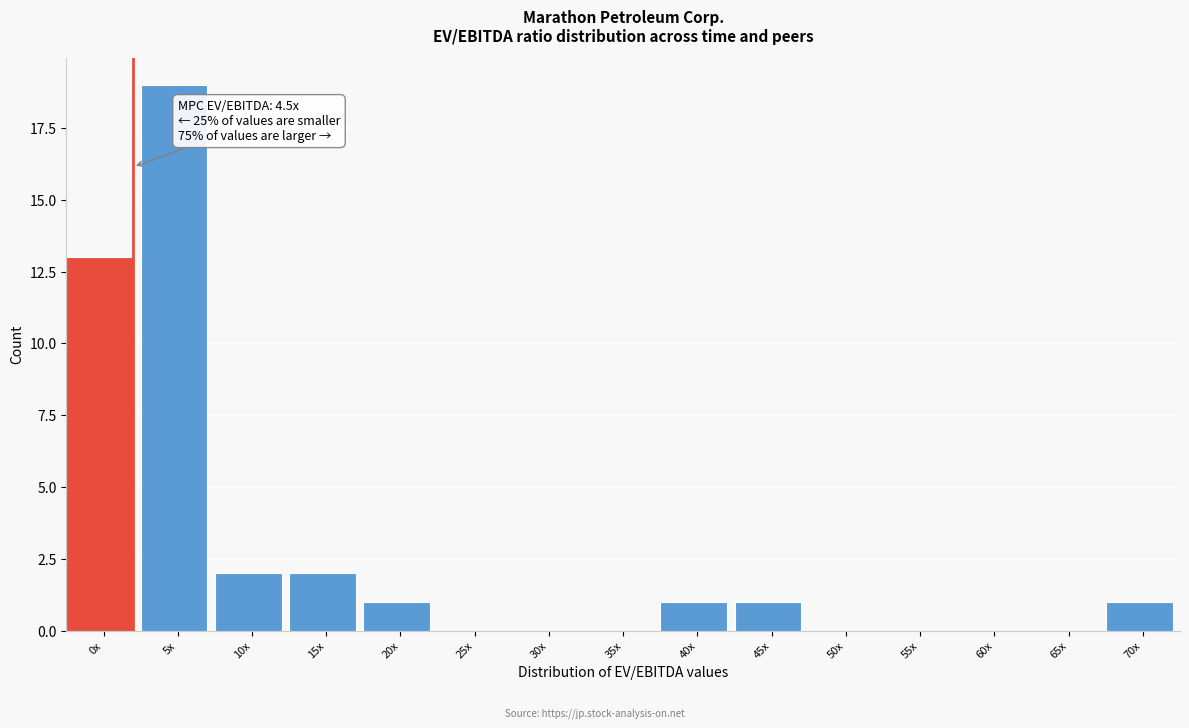

Reading right to left, what are all the values shown in this chart?

70x=1	65x=0	60x=0	55x=0	50x=0	45x=1	40x=1	35x=0	30x=0	25x=0	20x=1	15x=2	10x=2	5x=19	0x=13